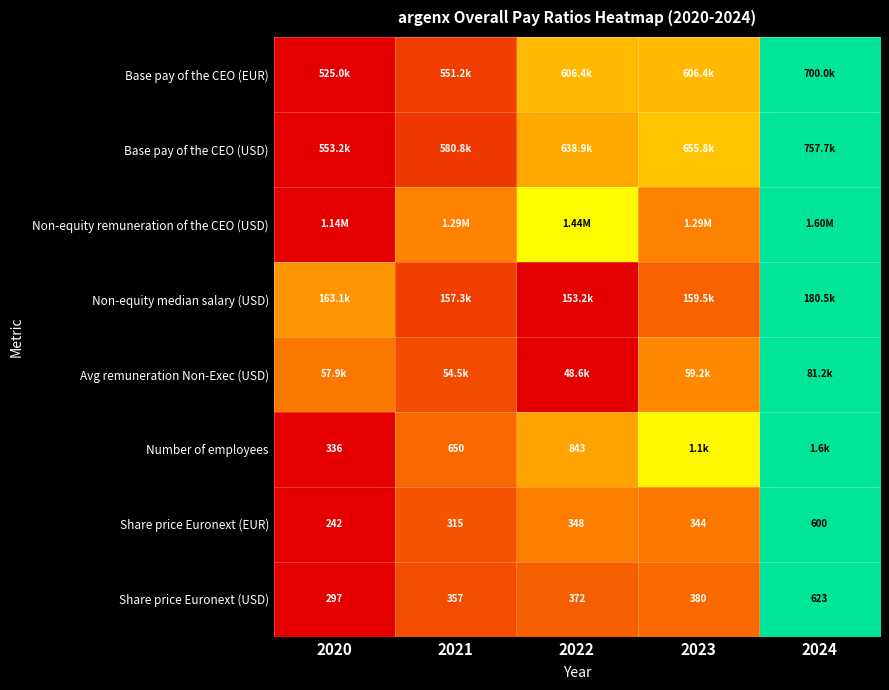

At which category does the chart reach its peak across all series?

2024